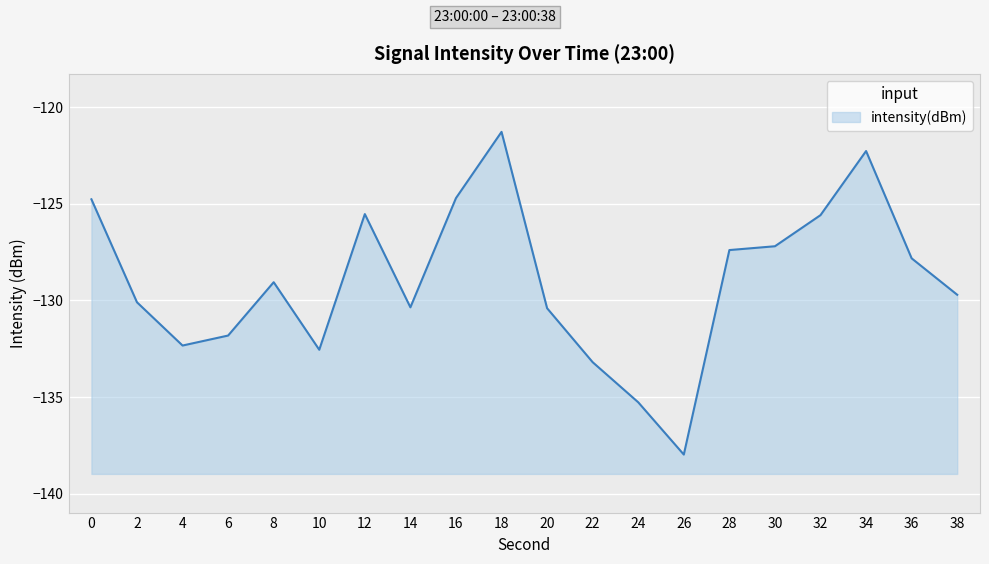

Read the value at 34.

-122.3